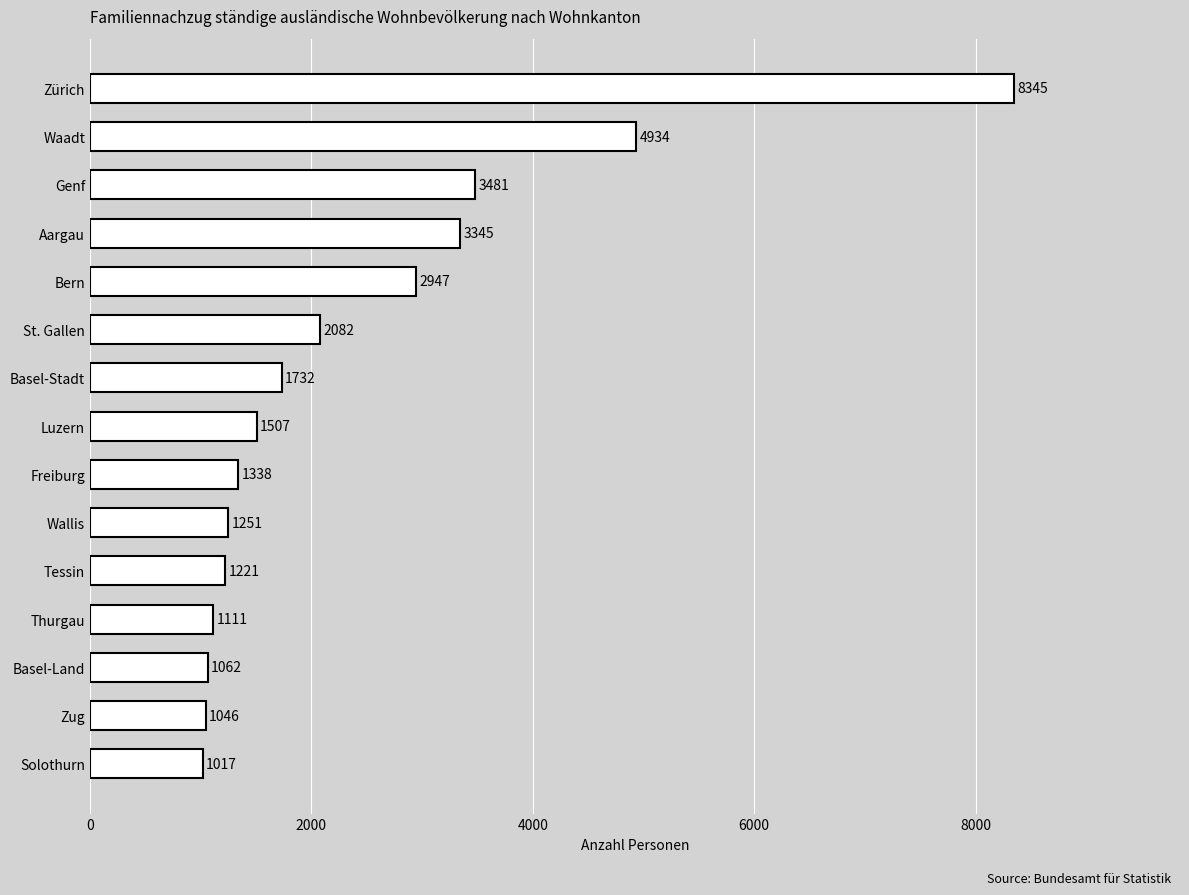

Are the bars grouped side by side (vs. stacked)?

No